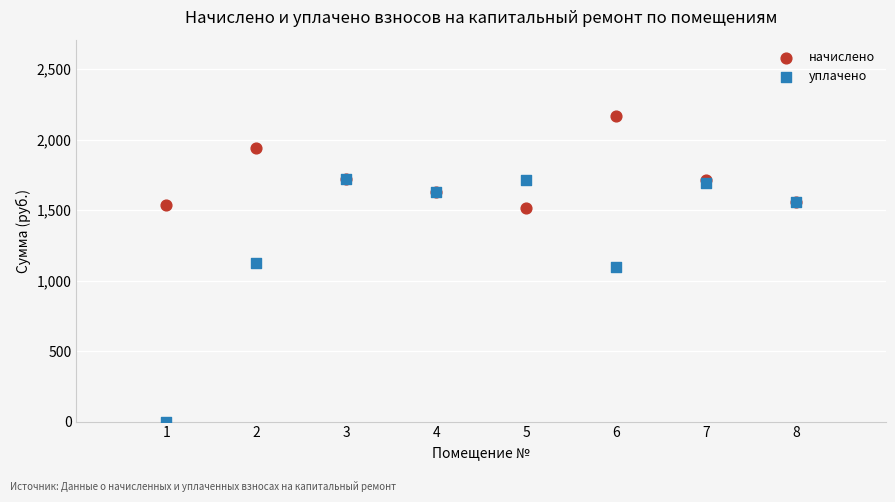

What are all the series names shown in the legend?

начислено, уплачено